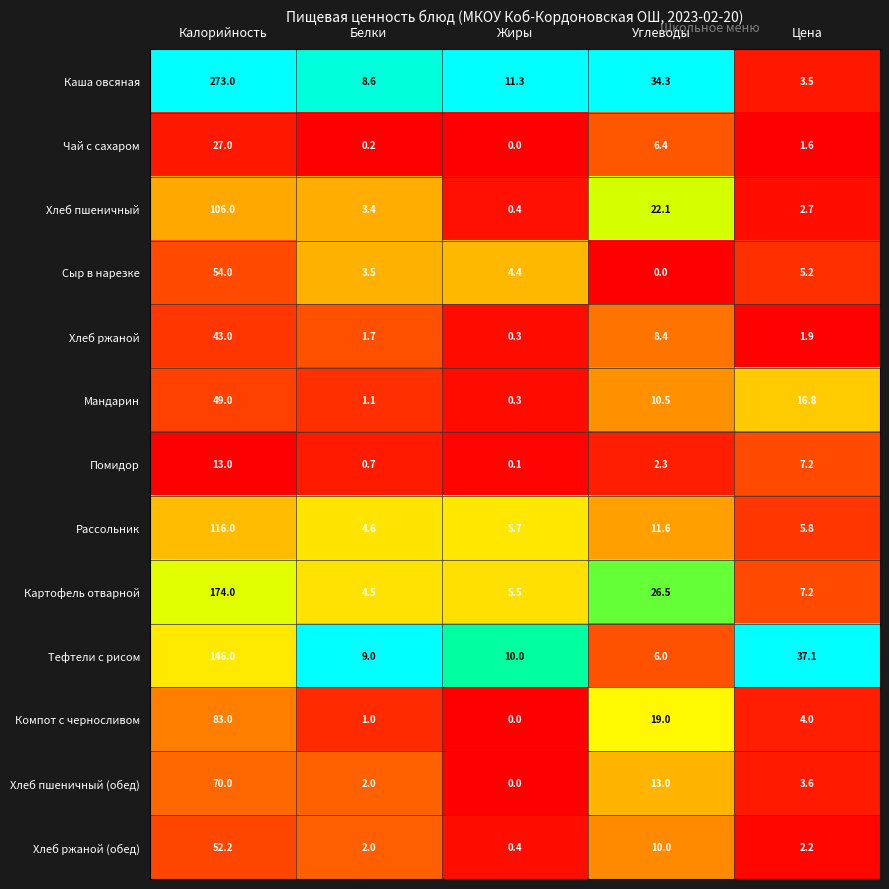

Which series has the widest spread of values?

Каша овсяная